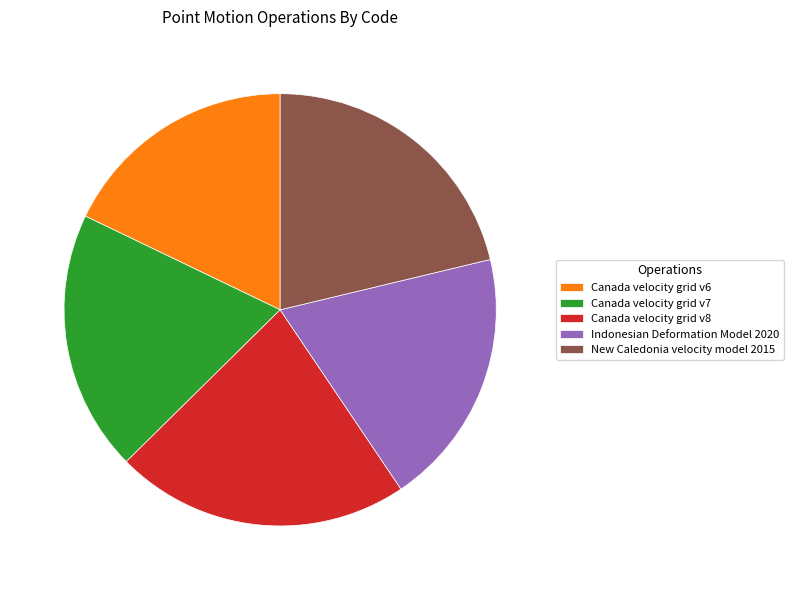

Does any single category account for the majority?

No